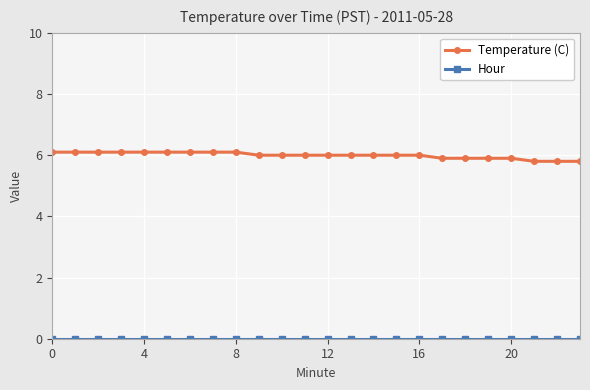

At how many categories does at least one series exceed 4?

24